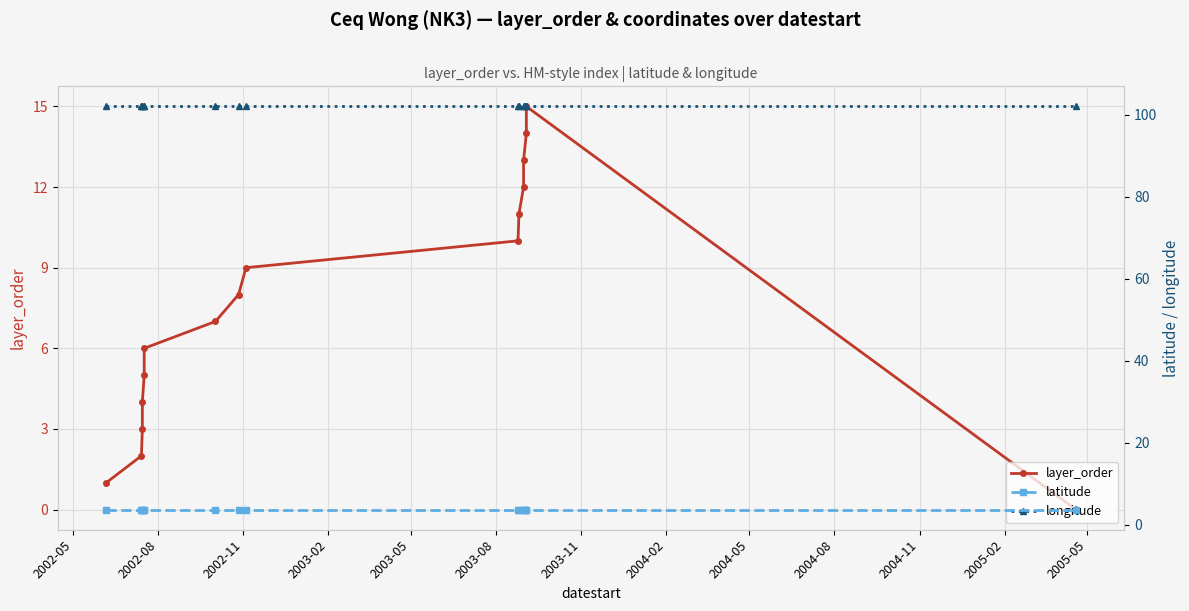

Which series has the widest spread of values?

layer_order